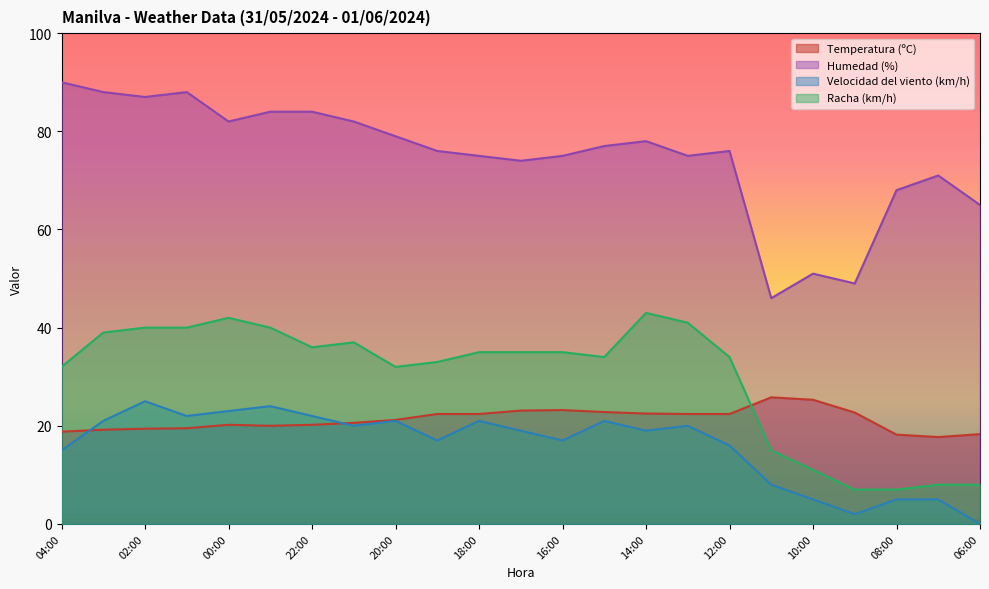

What is the highest value of the Racha (km/h) series?

43.0